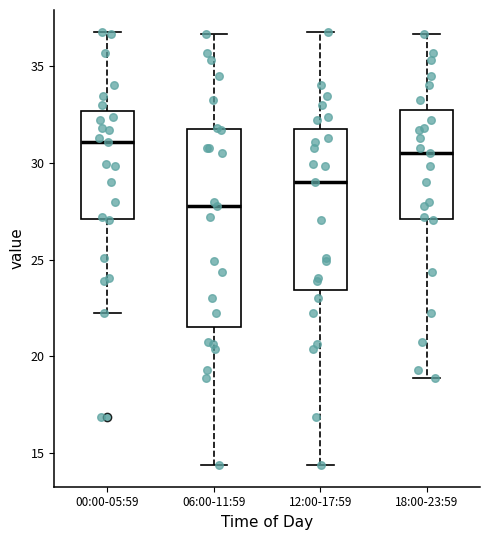

Which box is the tallest, from its lower edge to its upper edge?

06:00-11:59